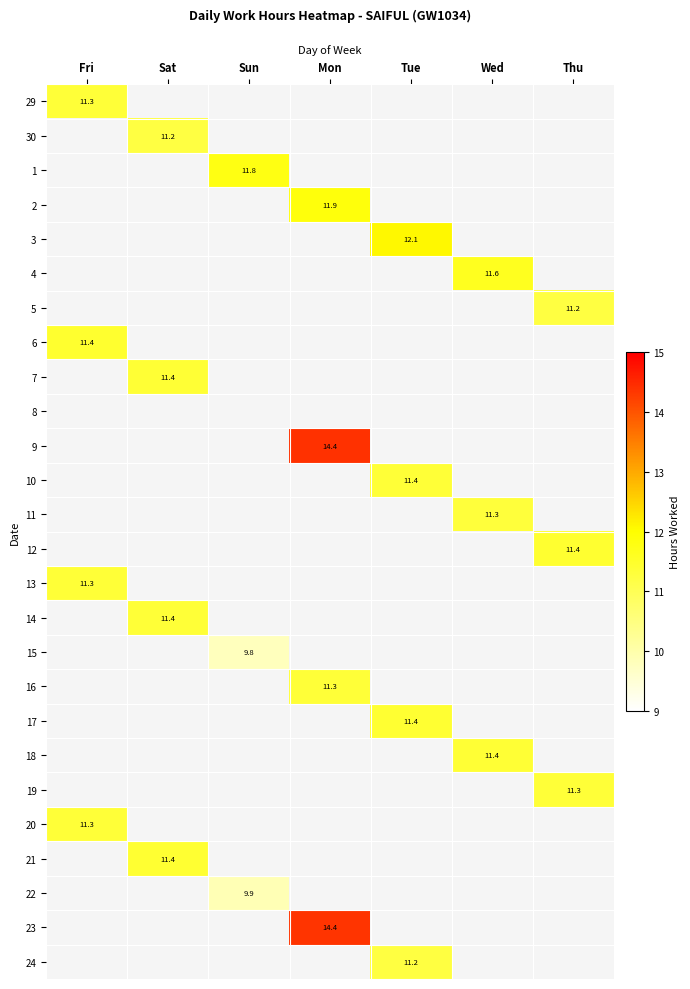

The 19 series shows 19.2 at Thu. True or false?

False